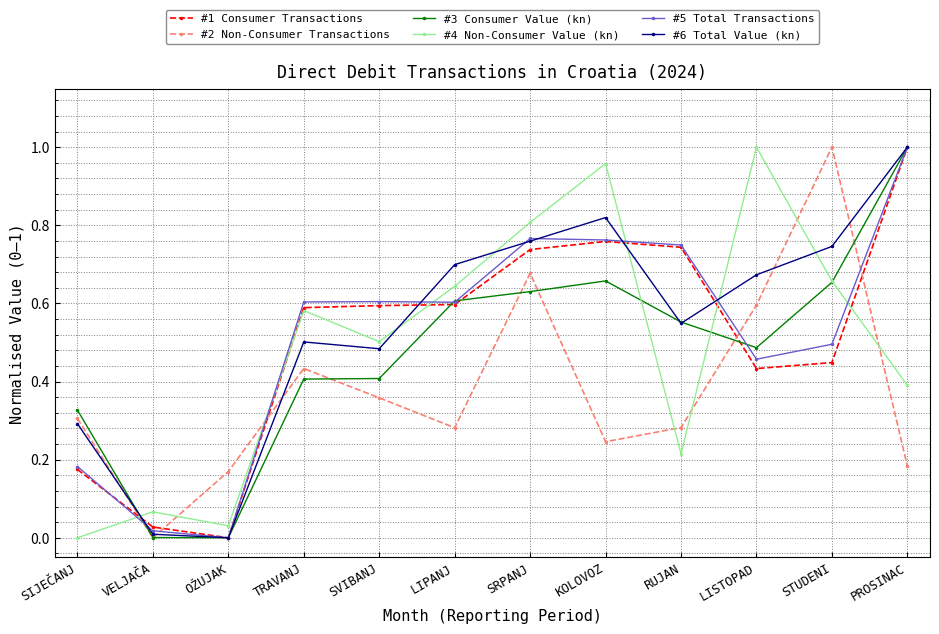

At which category does #4 Non-Consumer Value (kn) reach its first local peak?

VELJAČA